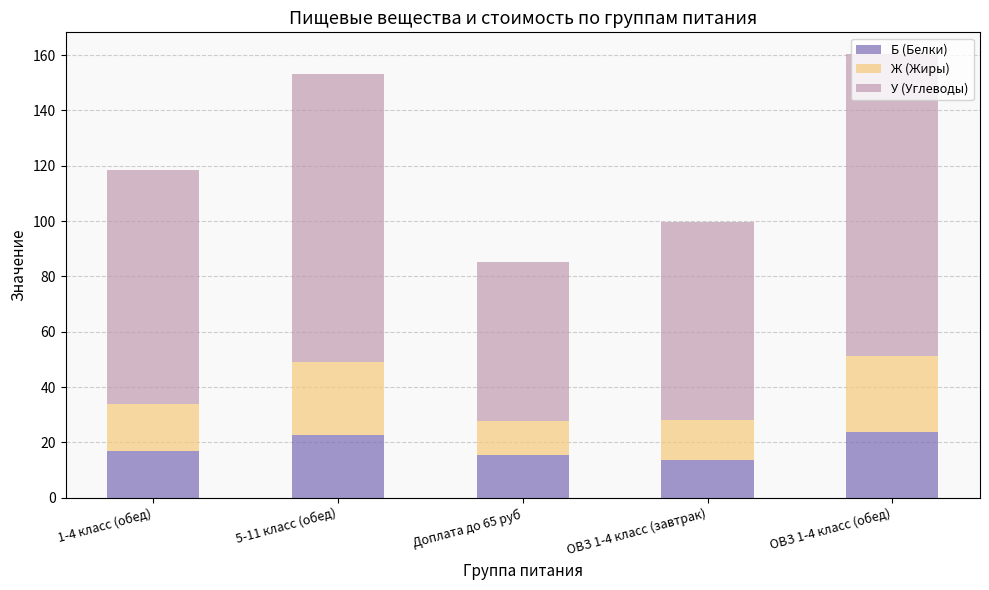

How many data points does each series have?

5